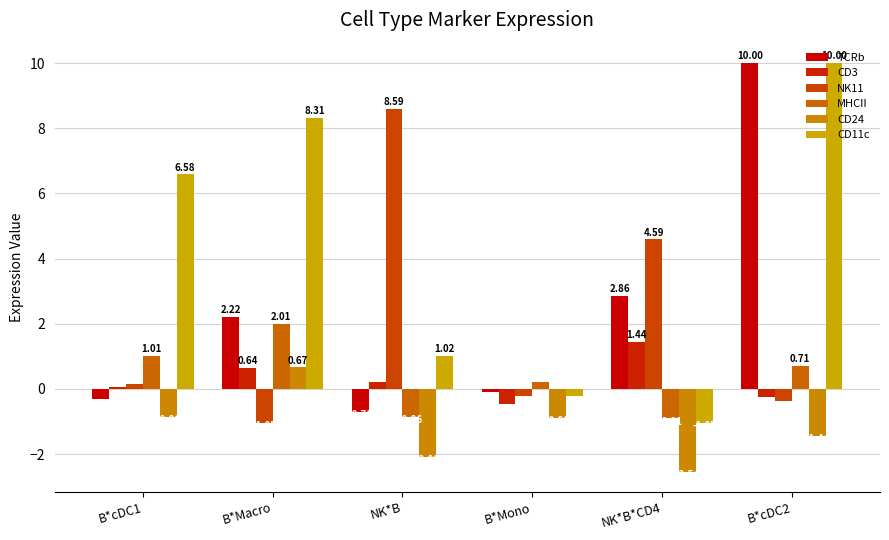

What is the label of the 4th bar from the left?

B*Mono